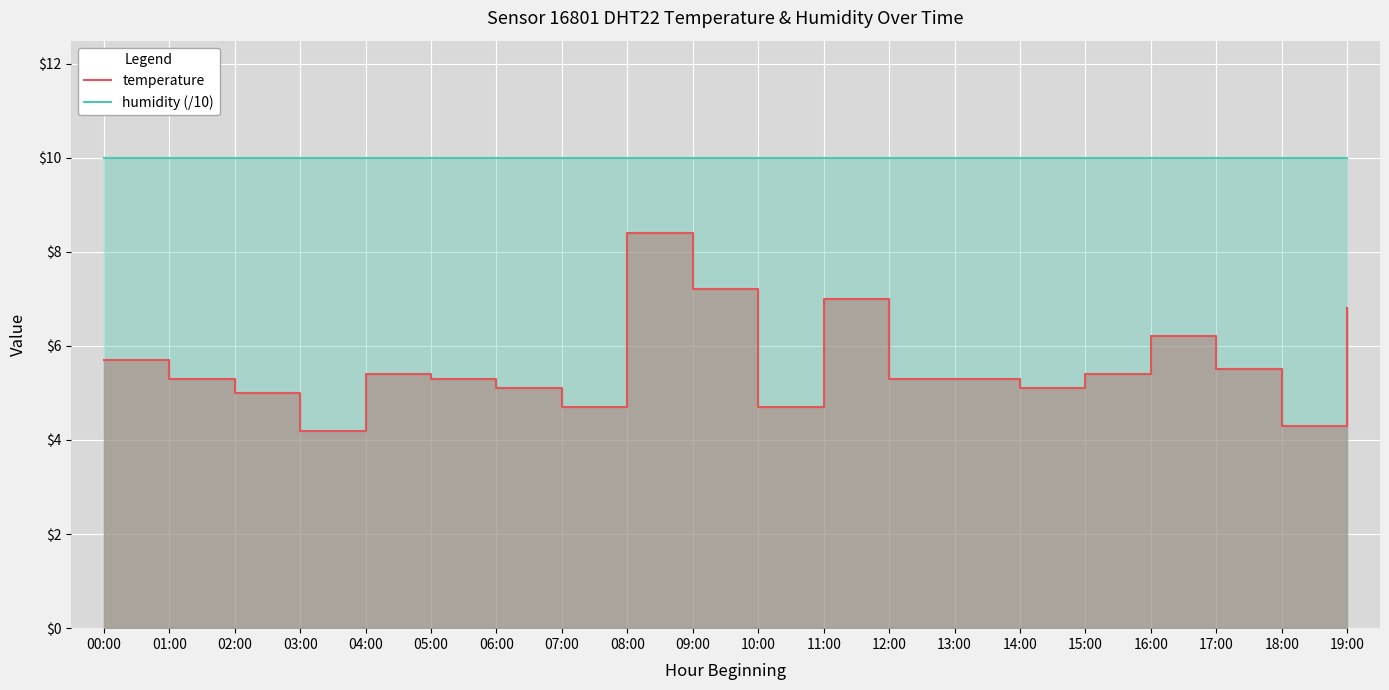

Reading right to left, transcribe all the data shown in this chart.

temperature: 19:00=6.8	18:00=4.3	17:00=5.5	16:00=6.2	15:00=5.4	14:00=5.1	13:00=5.3	12:00=5.3	11:00=7.0	10:00=4.7	09:00=7.2	08:00=8.4	07:00=4.7	06:00=5.1	05:00=5.3	04:00=5.4	03:00=4.2	02:00=5.0	01:00=5.3	00:00=5.7
humidity (/10): 19:00=10.0	18:00=10.0	17:00=10.0	16:00=10.0	15:00=10.0	14:00=10.0	13:00=10.0	12:00=10.0	11:00=10.0	10:00=10.0	09:00=10.0	08:00=10.0	07:00=10.0	06:00=10.0	05:00=10.0	04:00=10.0	03:00=10.0	02:00=10.0	01:00=10.0	00:00=10.0